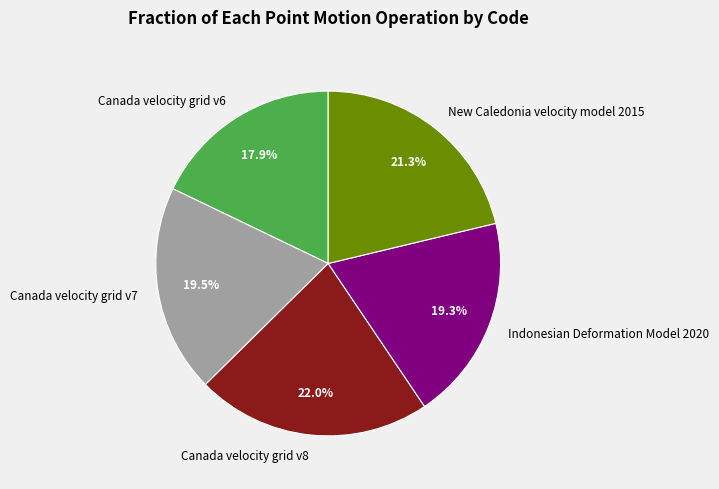

Which category has the smallest portion of the pie?

Canada velocity grid v6